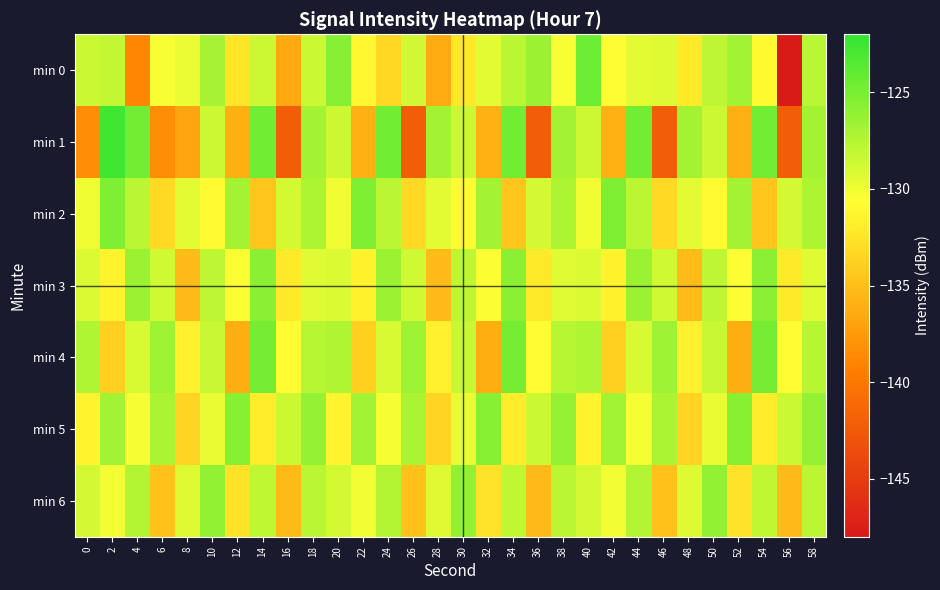

How many categories are shown in the chart?

30